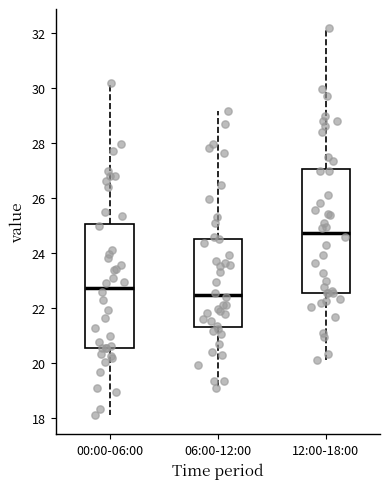

Which box has the highest median line?

12:00-18:00